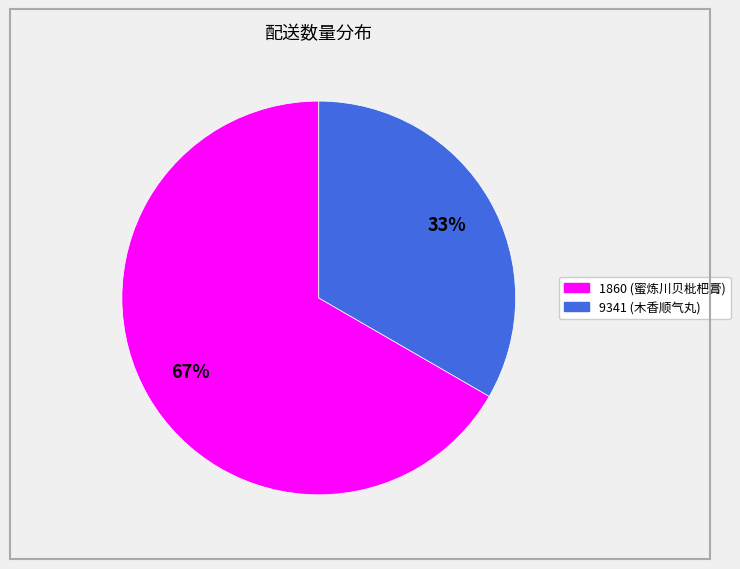

To the nearest percent, what is the average slice percentage?

50%